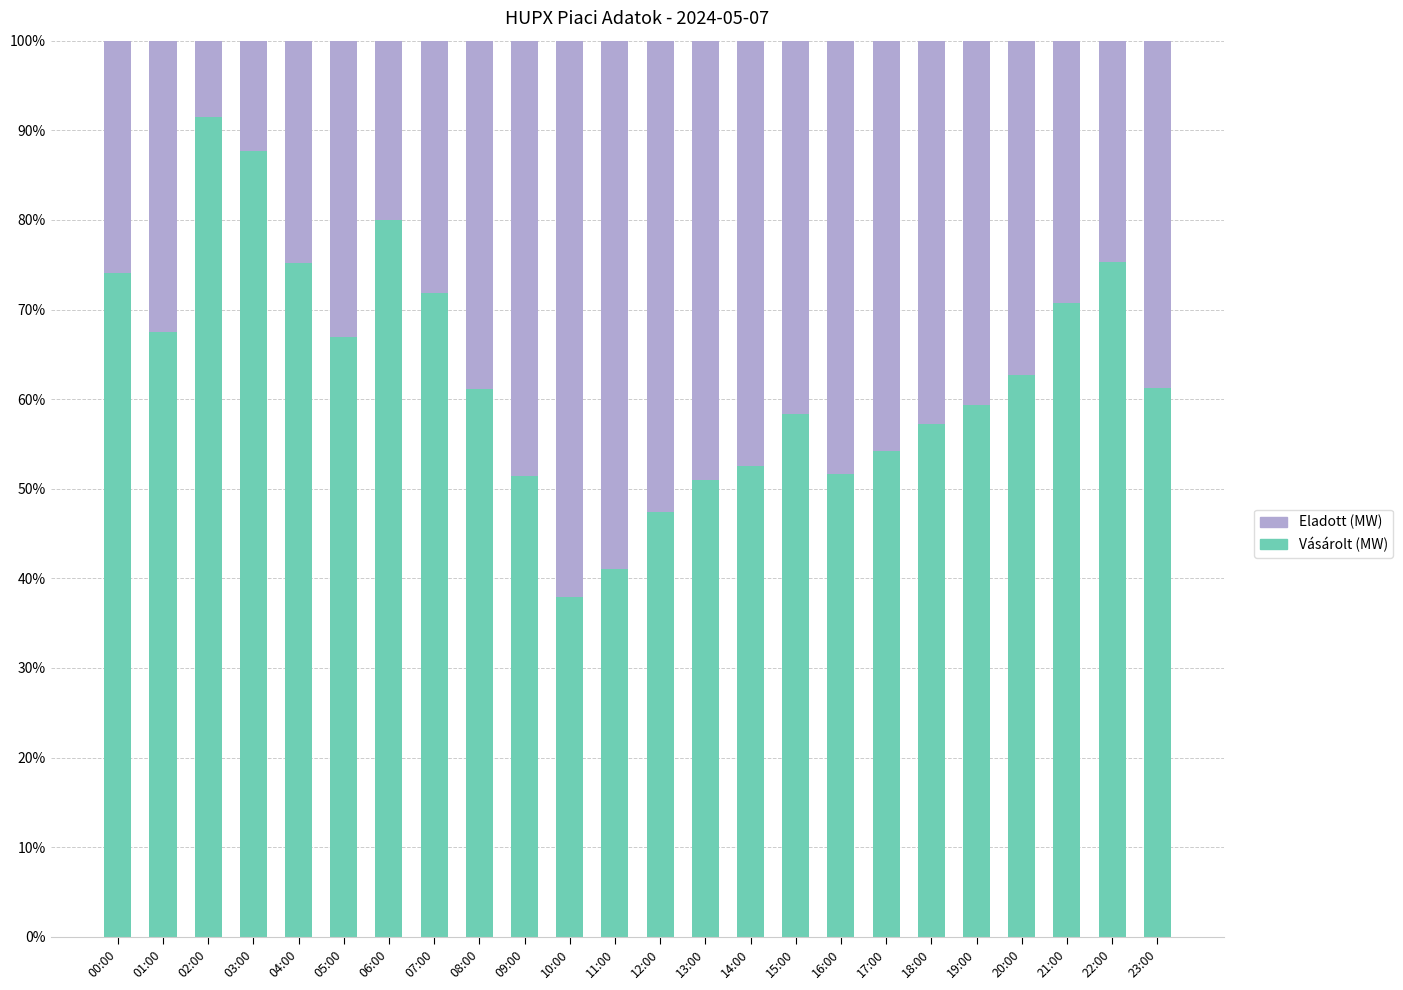

What is the average value of the Vásárolt (MW) series?

62.8